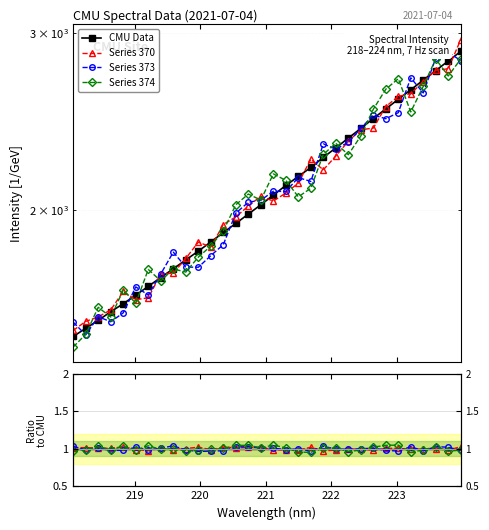

What is the sum of the Series 374 values at 15 and 27?

2.0